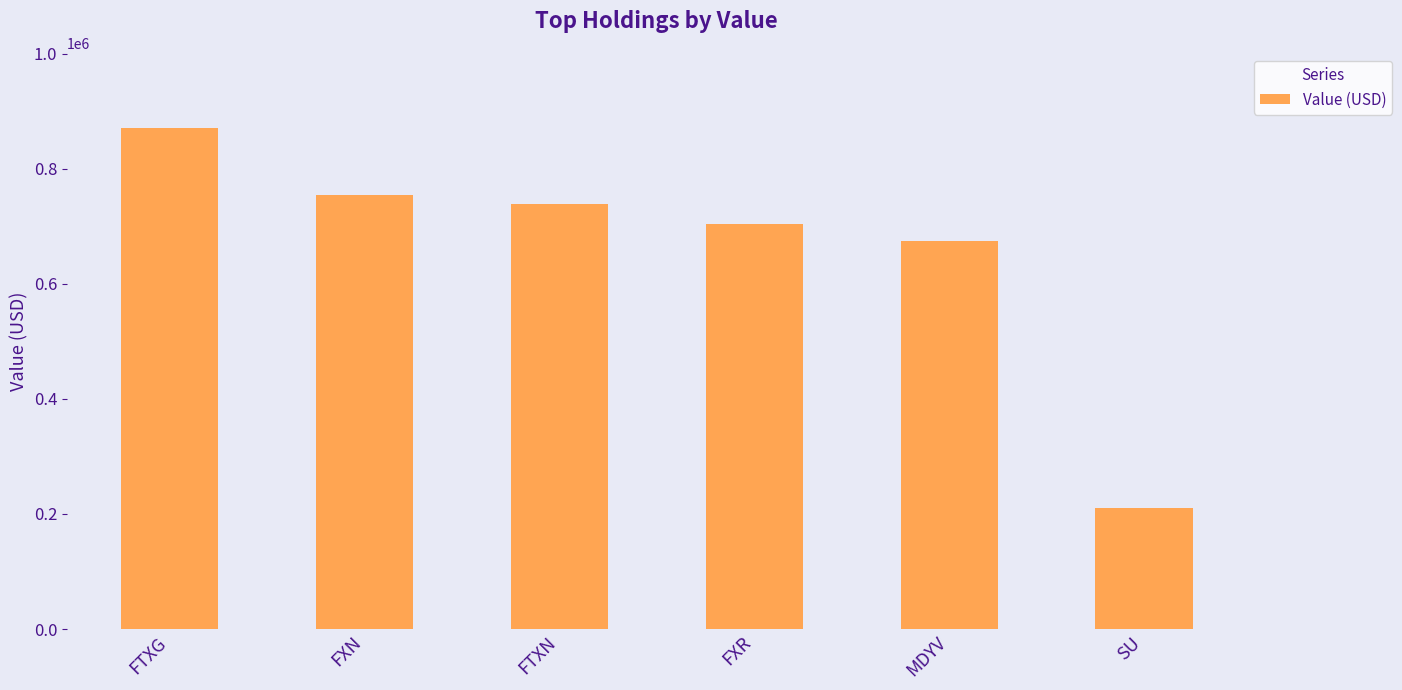

What is the smallest value displayed?

210000